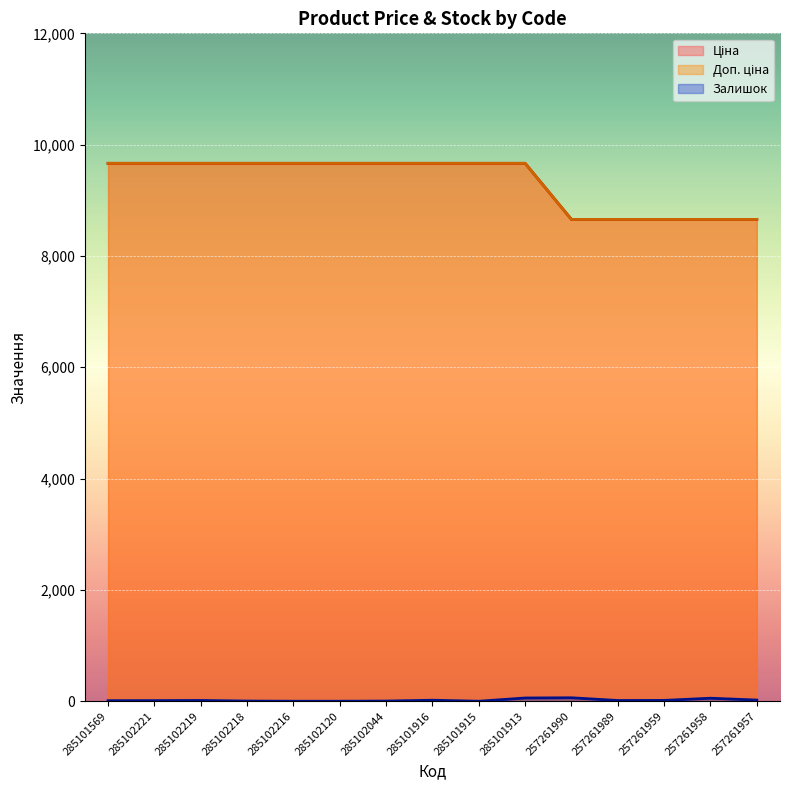

Does the chart display data point markers on the line(s)?

No